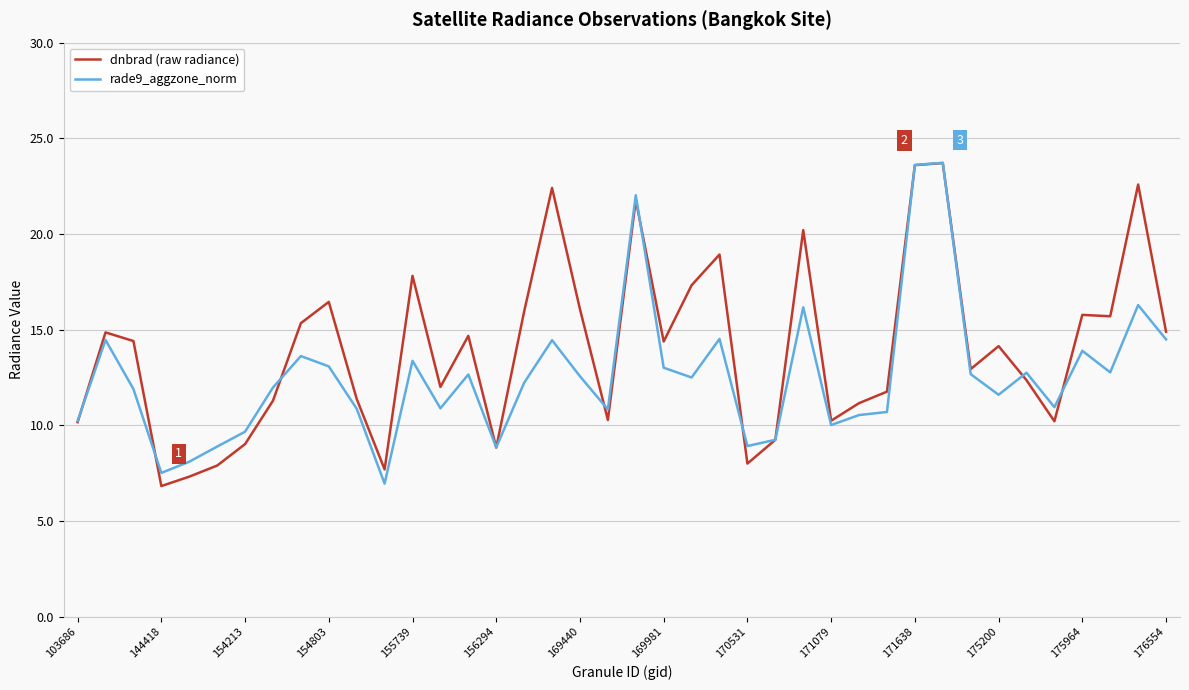

What is the minimum value shown in the chart?

6.8